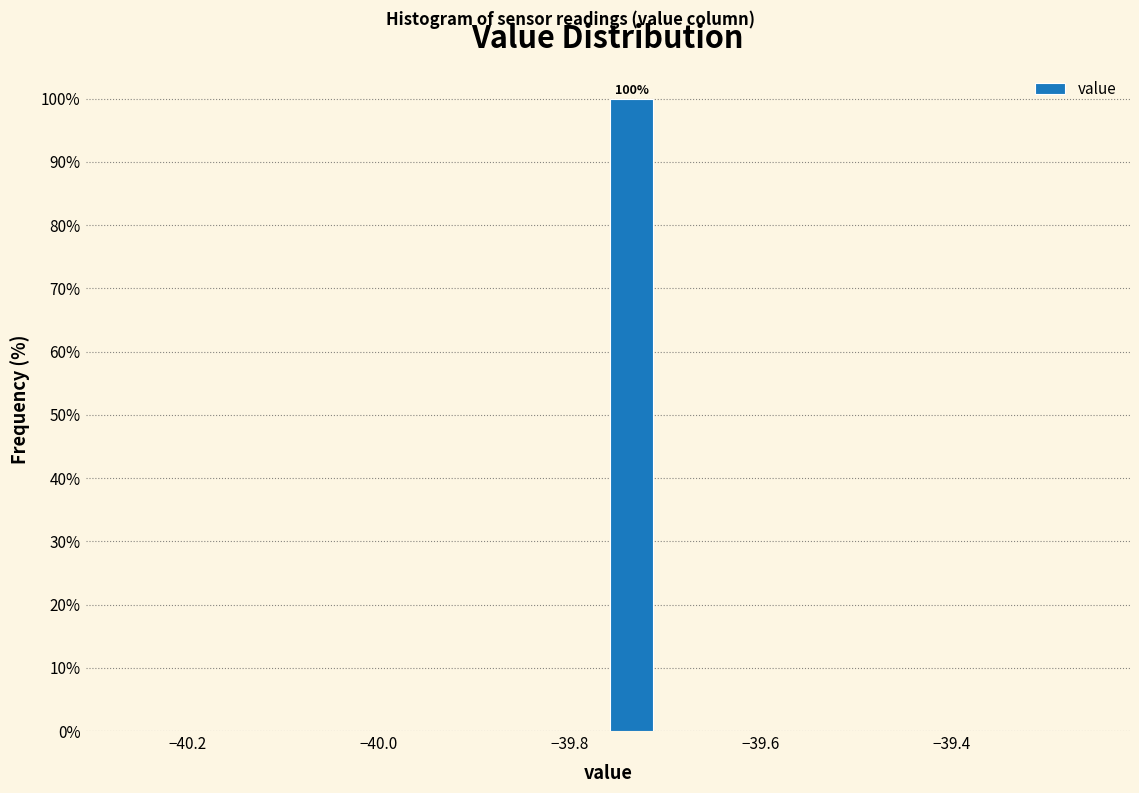

Read against the x-axis, roughly where is the centre of the tallest bar?

-39.74